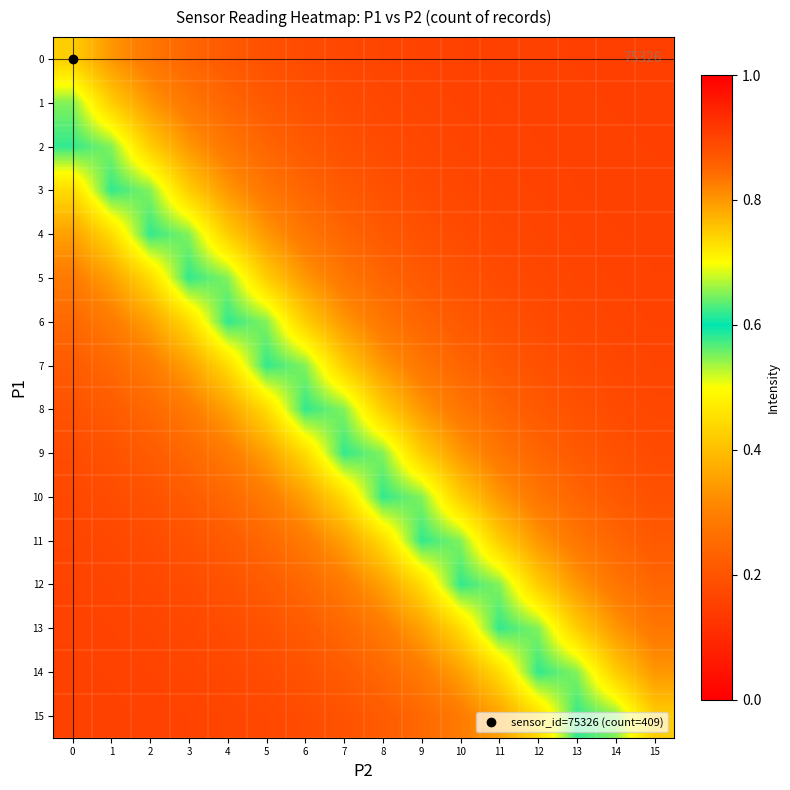

Reading left to right, extract all data points from this chart.

0: 0=0.4	1=0.3	2=0.3	3=0.2	4=0.2	5=0.2	6=0.2	7=0.2	8=0.2	9=0.2	10=0.2	11=0.2	12=0.2	13=0.2	14=0.2	15=0.2
1: 0=0.5	1=0.4	2=0.3	3=0.3	4=0.2	5=0.2	6=0.2	7=0.2	8=0.2	9=0.2	10=0.2	11=0.2	12=0.2	13=0.2	14=0.2	15=0.2
2: 0=0.6	1=0.5	2=0.4	3=0.3	4=0.3	5=0.2	6=0.2	7=0.2	8=0.2	9=0.2	10=0.2	11=0.2	12=0.2	13=0.2	14=0.2	15=0.2
3: 0=0.4	1=0.6	2=0.5	3=0.4	4=0.3	5=0.3	6=0.2	7=0.2	8=0.2	9=0.2	10=0.2	11=0.2	12=0.2	13=0.2	14=0.2	15=0.2
4: 0=0.4	1=0.4	2=0.6	3=0.5	4=0.4	5=0.3	6=0.3	7=0.2	8=0.2	9=0.2	10=0.2	11=0.2	12=0.2	13=0.2	14=0.2	15=0.2
5: 0=0.3	1=0.4	2=0.4	3=0.6	4=0.5	5=0.4	6=0.3	7=0.3	8=0.2	9=0.2	10=0.2	11=0.2	12=0.2	13=0.2	14=0.2	15=0.2
6: 0=0.2	1=0.3	2=0.4	3=0.4	4=0.6	5=0.5	6=0.4	7=0.3	8=0.3	9=0.2	10=0.2	11=0.2	12=0.2	13=0.2	14=0.2	15=0.2
7: 0=0.2	1=0.2	2=0.3	3=0.4	4=0.4	5=0.6	6=0.5	7=0.4	8=0.3	9=0.3	10=0.2	11=0.2	12=0.2	13=0.2	14=0.2	15=0.2
8: 0=0.2	1=0.2	2=0.2	3=0.3	4=0.4	5=0.4	6=0.6	7=0.5	8=0.4	9=0.3	10=0.3	11=0.2	12=0.2	13=0.2	14=0.2	15=0.2
9: 0=0.2	1=0.2	2=0.2	3=0.2	4=0.3	5=0.4	6=0.4	7=0.6	8=0.5	9=0.4	10=0.3	11=0.3	12=0.2	13=0.2	14=0.2	15=0.2
10: 0=0.2	1=0.2	2=0.2	3=0.2	4=0.2	5=0.3	6=0.4	7=0.4	8=0.6	9=0.5	10=0.4	11=0.3	12=0.3	13=0.2	14=0.2	15=0.2
11: 0=0.2	1=0.2	2=0.2	3=0.2	4=0.2	5=0.2	6=0.3	7=0.4	8=0.4	9=0.6	10=0.5	11=0.4	12=0.3	13=0.3	14=0.2	15=0.2
12: 0=0.2	1=0.2	2=0.2	3=0.2	4=0.2	5=0.2	6=0.2	7=0.3	8=0.4	9=0.4	10=0.6	11=0.5	12=0.4	13=0.3	14=0.3	15=0.2
13: 0=0.2	1=0.2	2=0.2	3=0.2	4=0.2	5=0.2	6=0.2	7=0.2	8=0.3	9=0.4	10=0.4	11=0.6	12=0.5	13=0.4	14=0.3	15=0.3
14: 0=0.2	1=0.2	2=0.2	3=0.2	4=0.2	5=0.2	6=0.2	7=0.2	8=0.2	9=0.3	10=0.4	11=0.4	12=0.6	13=0.5	14=0.4	15=0.3
15: 0=0.2	1=0.2	2=0.2	3=0.2	4=0.2	5=0.2	6=0.2	7=0.2	8=0.2	9=0.2	10=0.3	11=0.4	12=0.4	13=0.6	14=0.5	15=0.4